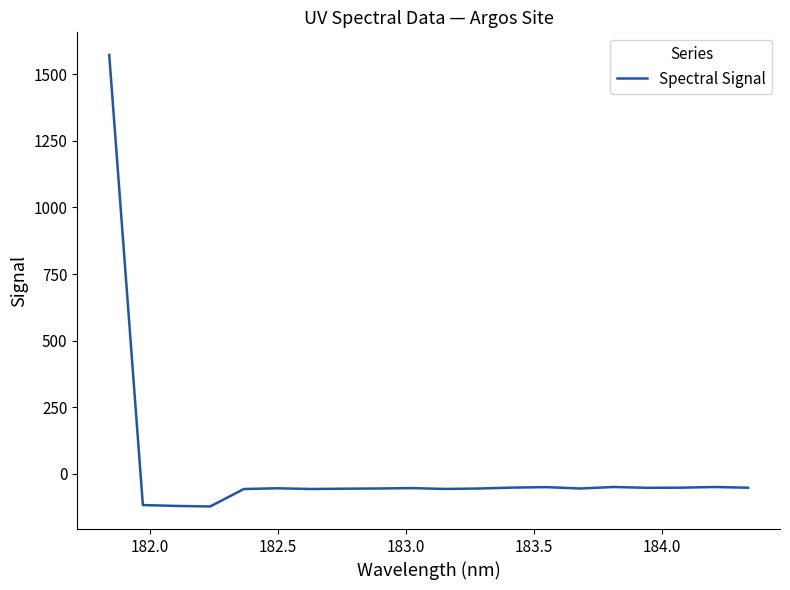

How many distinct data groups are displayed?

1